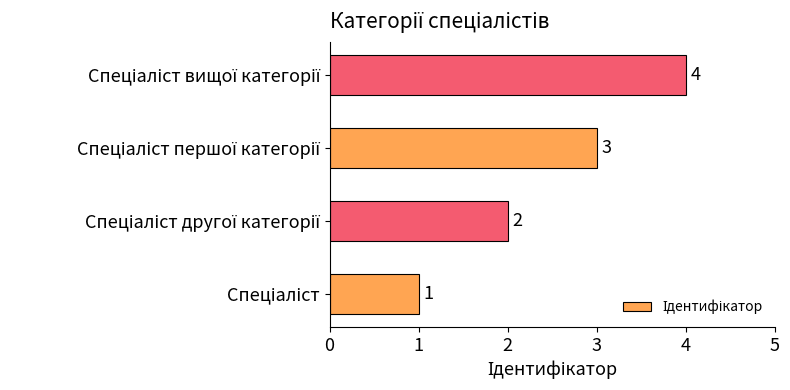

What is the maximum value shown in the chart?

4